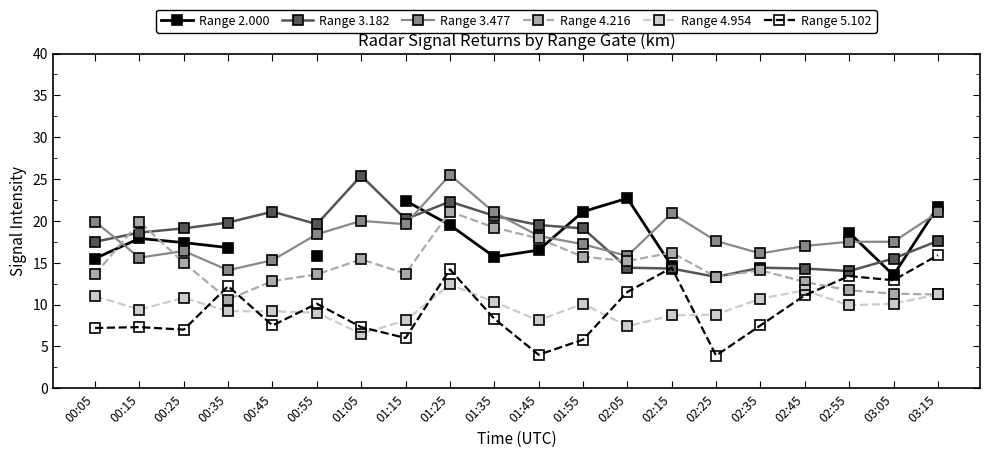

After their last crossing, which series has the higher values: Range 4.216 or Range 3.477?

Range 3.477